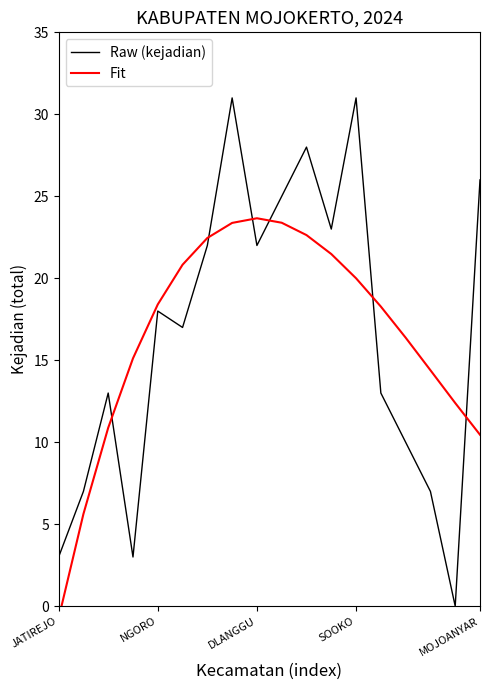

True or false: Raw (kejadian) has more than 0 points higher than both neighbors.

True